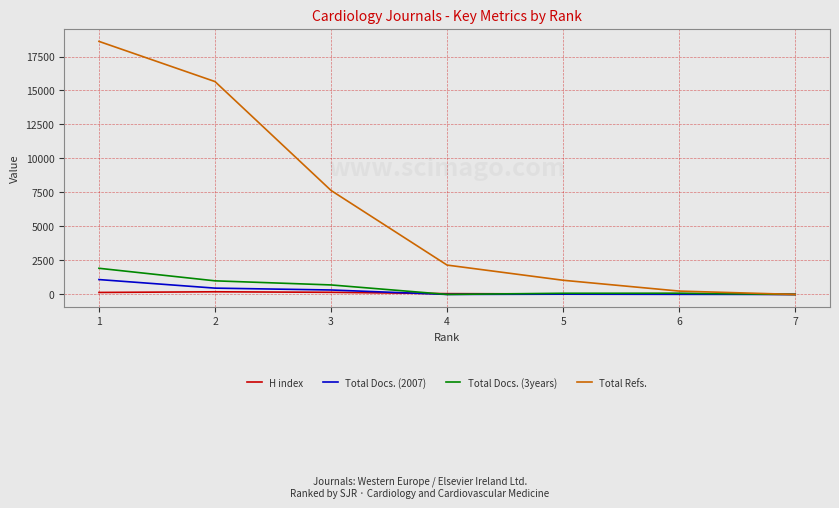

Between 3 and 7, which series saw the biggest shift?

Total Refs.